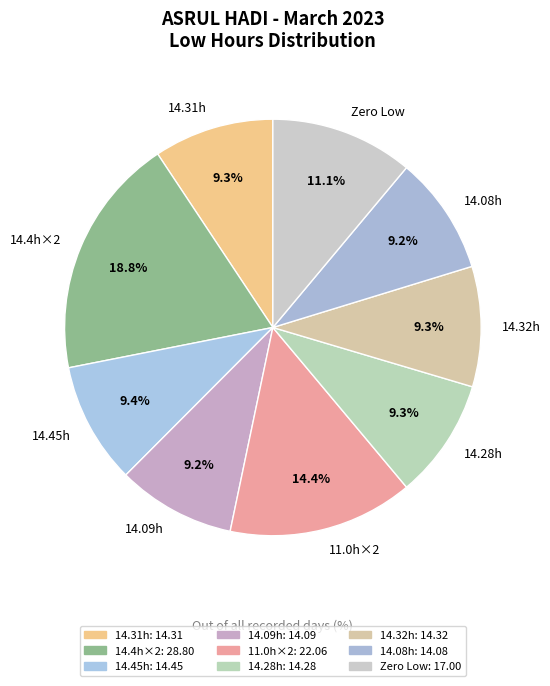

To the nearest percent, what is the difference between the largest and smallest slice percentages?

10%